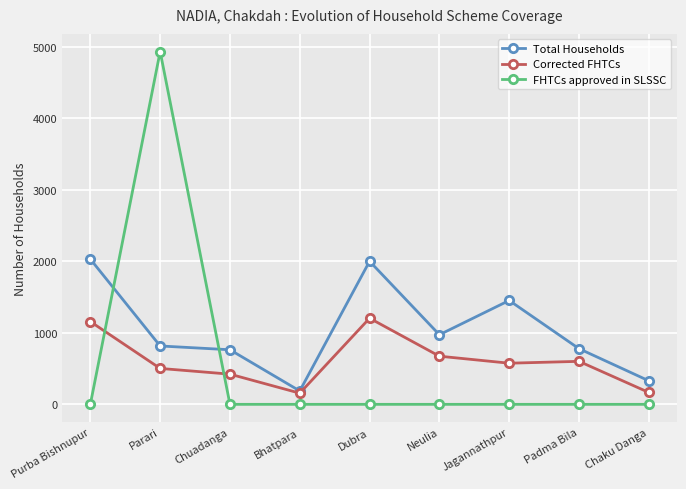

How many data points in Corrected FHTCs are less than 575?

4